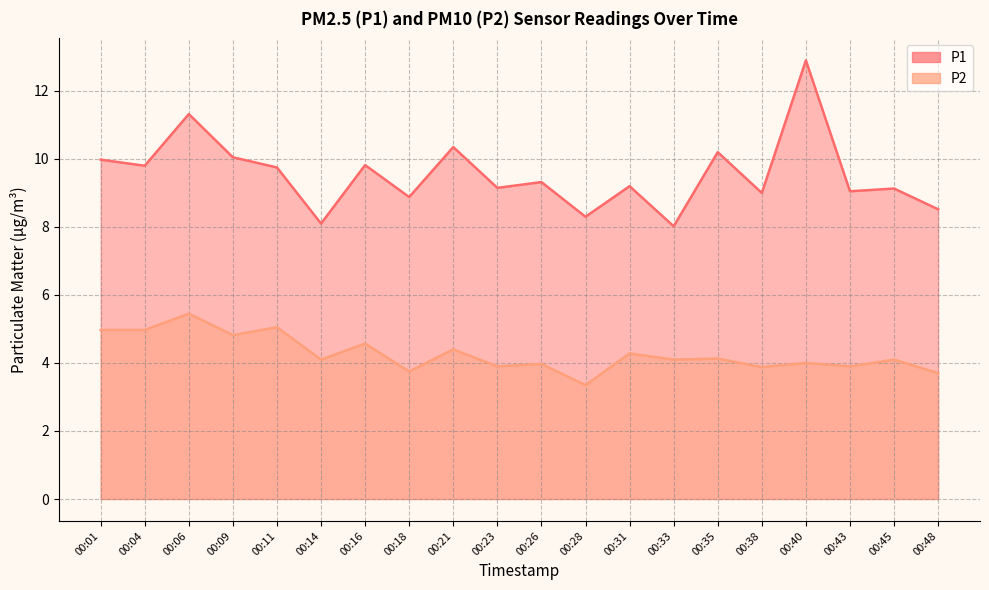

Where is the first local maximum for P1?

00:06